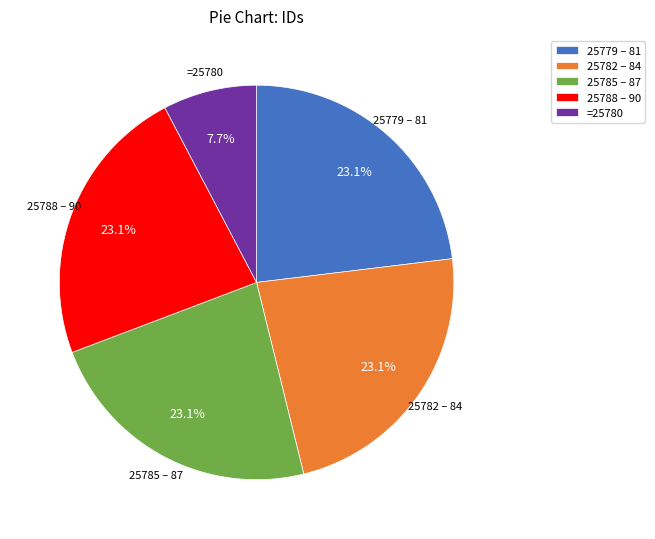

Approximately how many times larger is the value at 25788 – 90 compared to 25785 – 87?

1.0